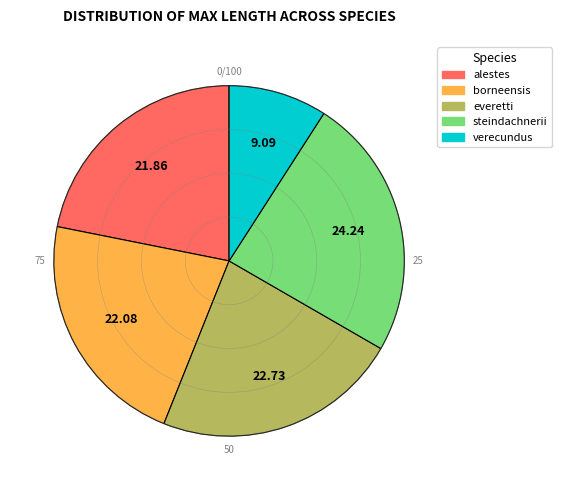

Count the number of slices in the pie.

5